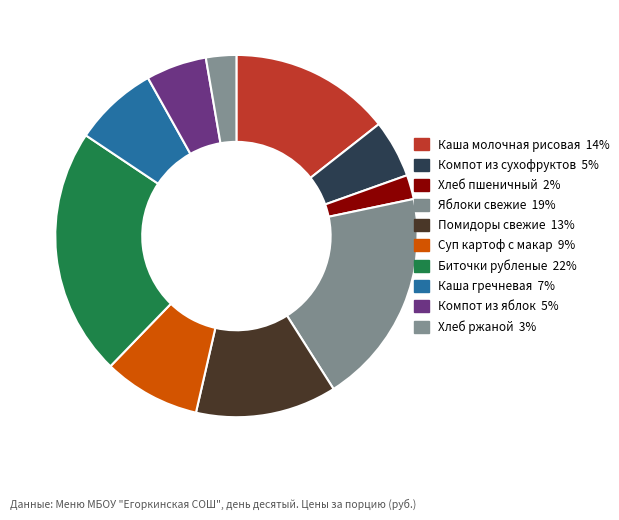

How many slices are in this pie chart?

10